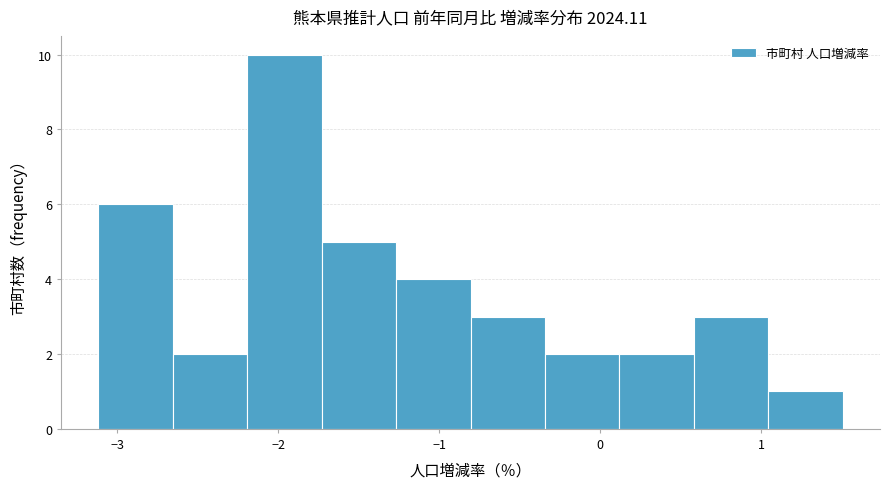

Reading left to right, list every bar in this chart as the range it spans on the x-axis followed by its height. Neither the bar edges nor the heights are printed on the chart, so give them approximately, as read against the axes.

-3.1 to -2.7: 6
-2.7 to -2.2: 2
-2.2 to -1.7: 10
-1.7 to -1.3: 5
-1.3 to -0.8: 4
-0.8 to -0.3: 3
-0.3 to 0.1: 2
0.1 to 0.6: 2
0.6 to 1.0: 3
1.0 to 1.5: 1